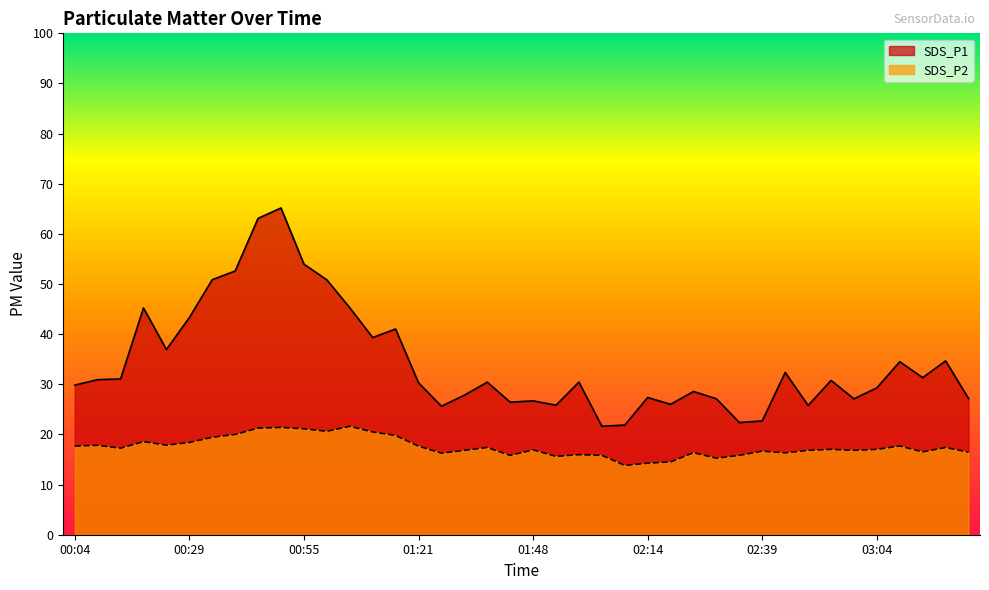

Is it true that SDS_P1 equals 42.3 at 02:19?

False